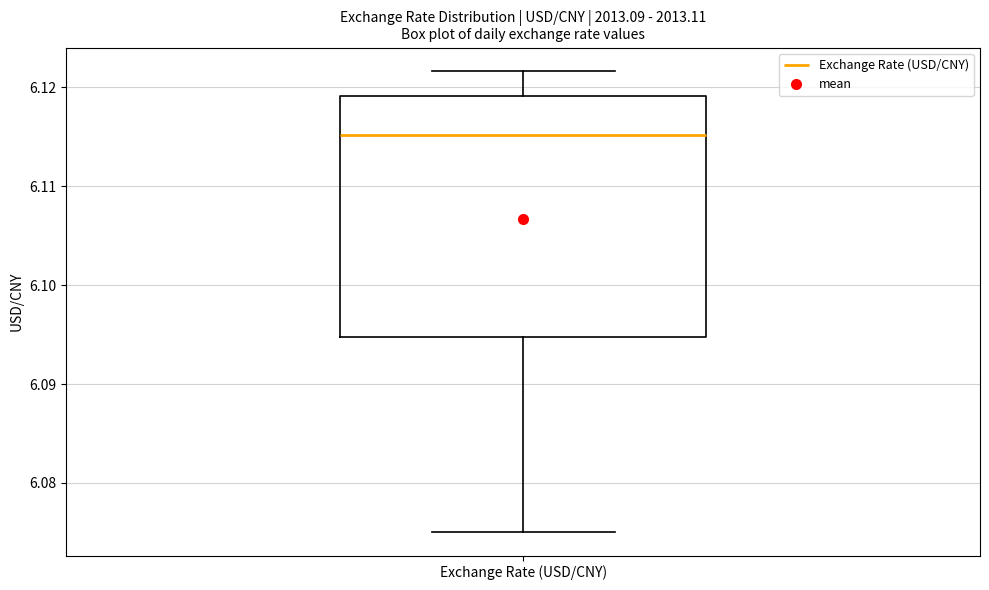

Transcribe this box plot: give where the median line is, the range the box spans, and where the two whiskers end, as read against the y-axis. The values are not printed on the chart, so give them approximately, as read against the axis.

median 6.115, box 6.095 to 6.119, whiskers 6.075 to 6.122